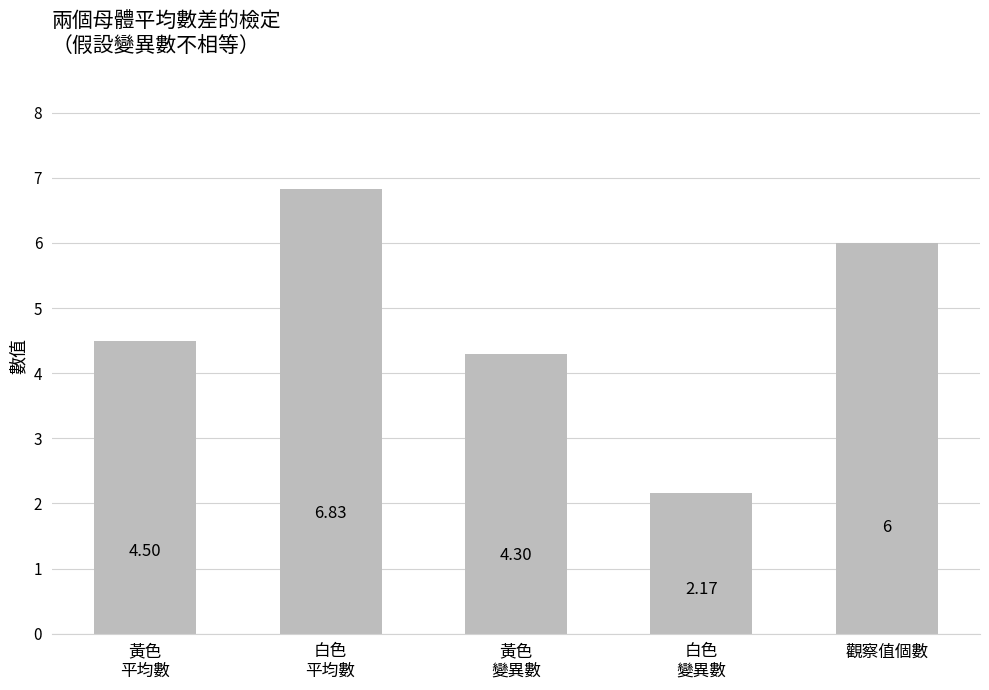

Count the number of data series in this chart.

1